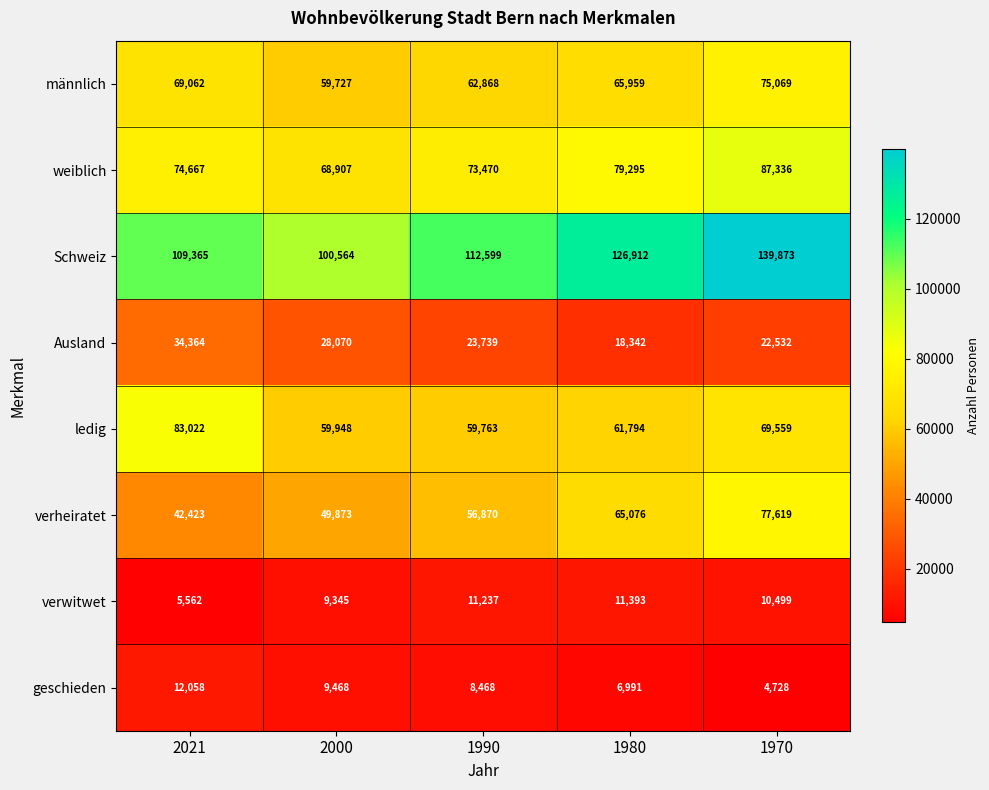

At 2021, list the series in order from largest to smallest.

Schweiz, ledig, weiblich, männlich, verheiratet, Ausland, geschieden, verwitwet